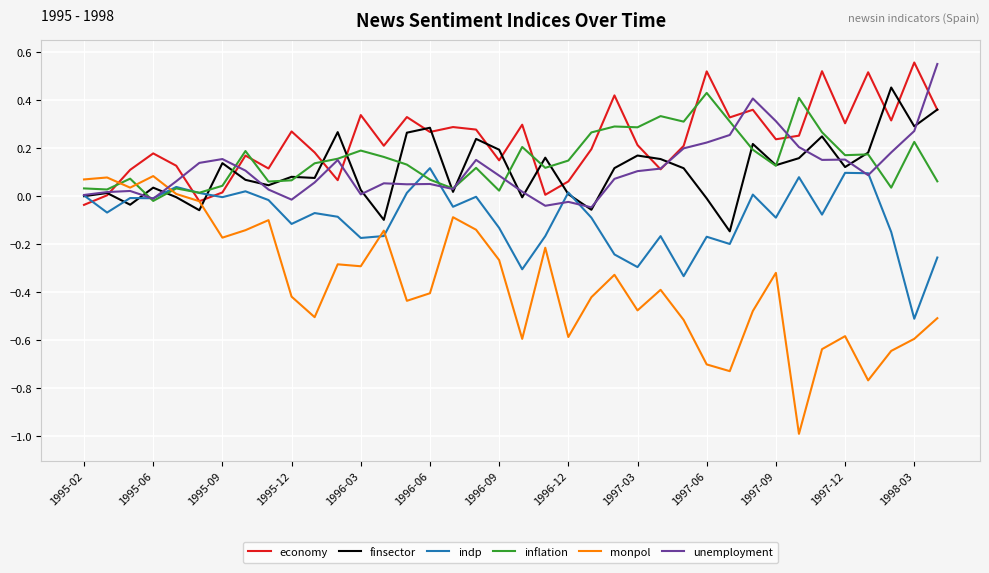

Which series has the largest total across all categories?

economy